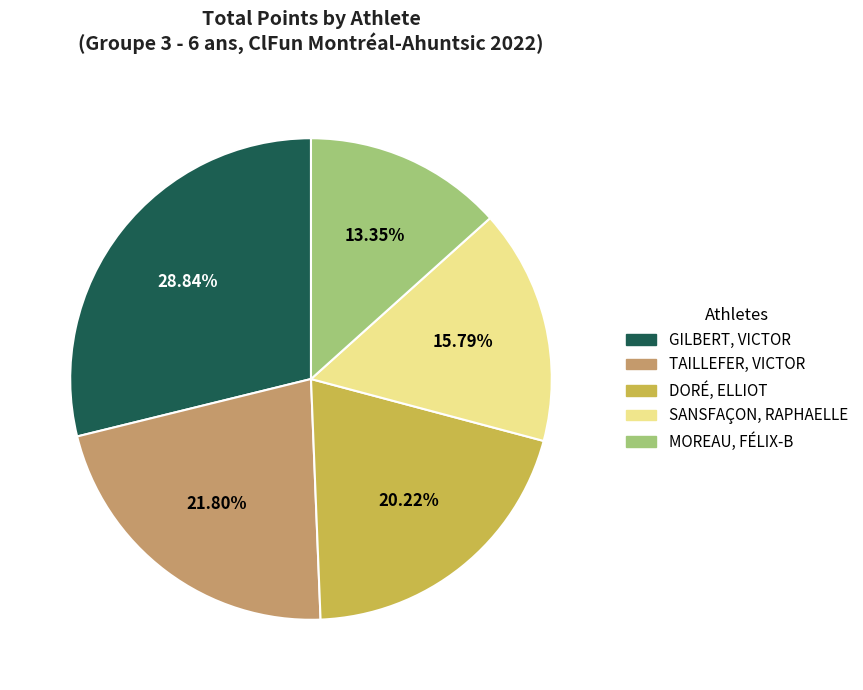

Does MOREAU, FÉLIX-B represent more than half of the total?

No